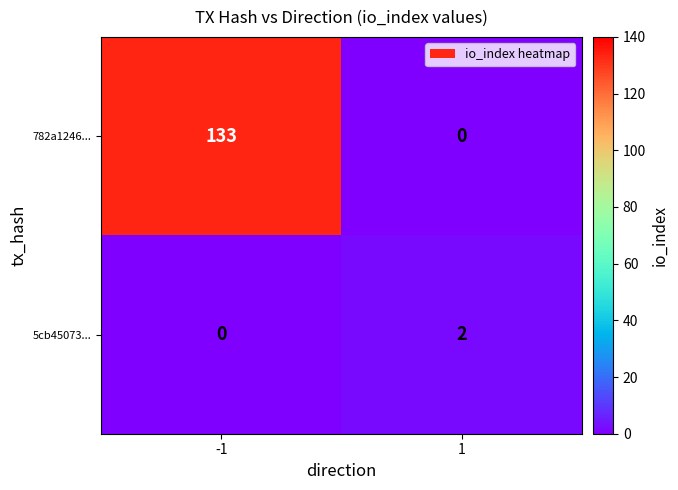

Rank the series by their maximum value, from lowest to highest.

5cb45073..., 782a1246...